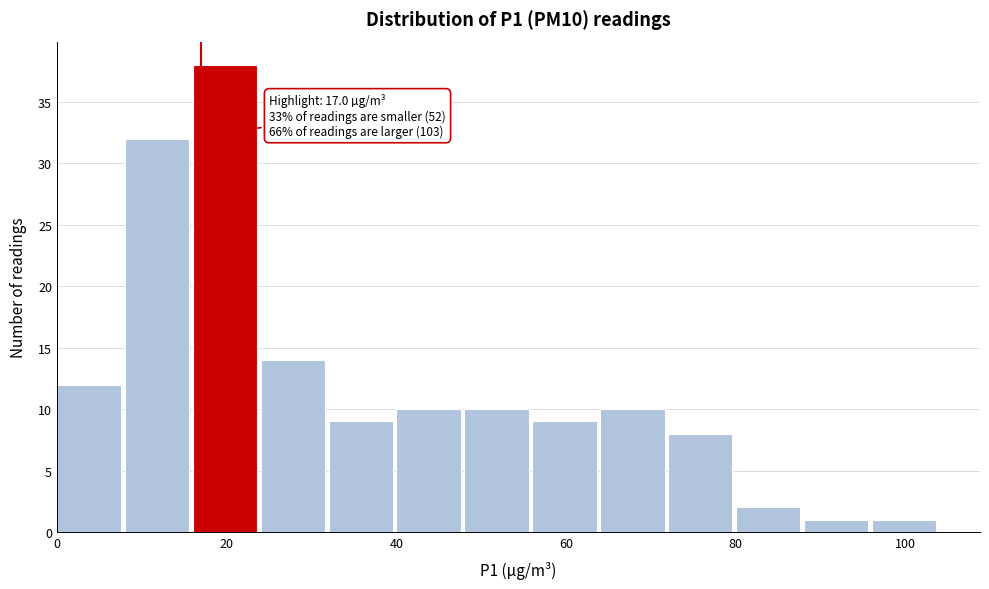

Over which range of the x-axis is the bar tallest?

16 to 24